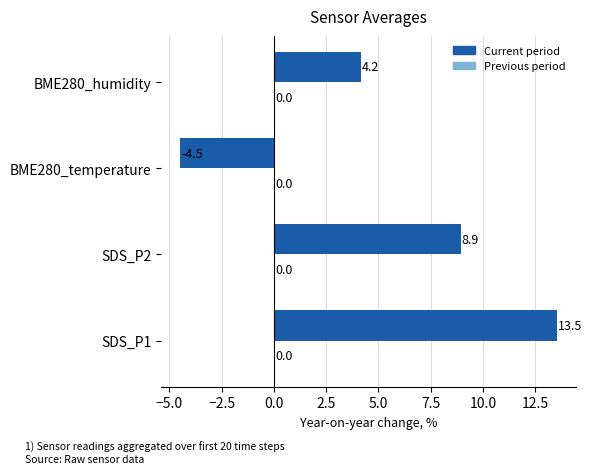

List the labels in order of value, smallest first.

BME280_temperature, BME280_humidity, SDS_P2, SDS_P1